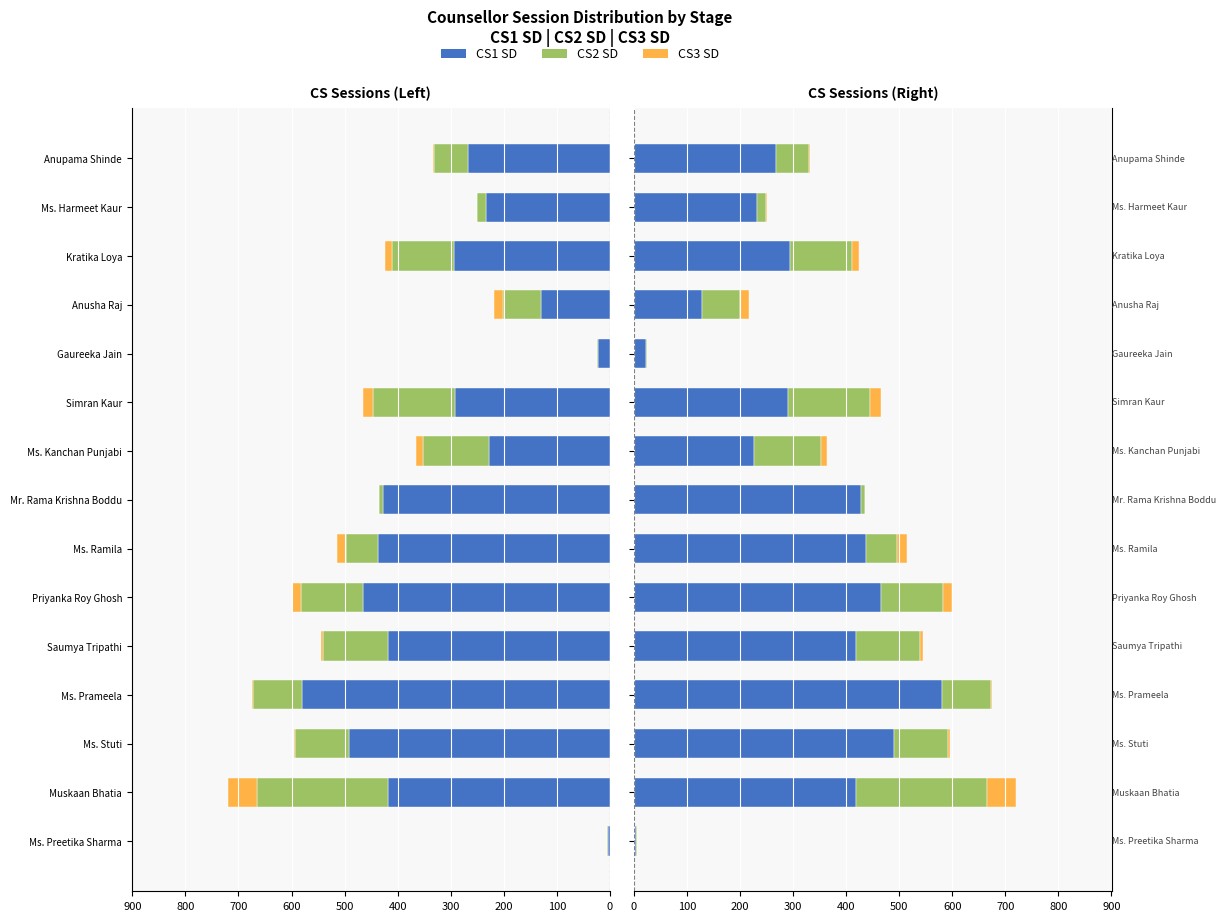

Rank the series by their average value, from highest to lowest.

CS1 SD, CS2 SD, CS3 SD